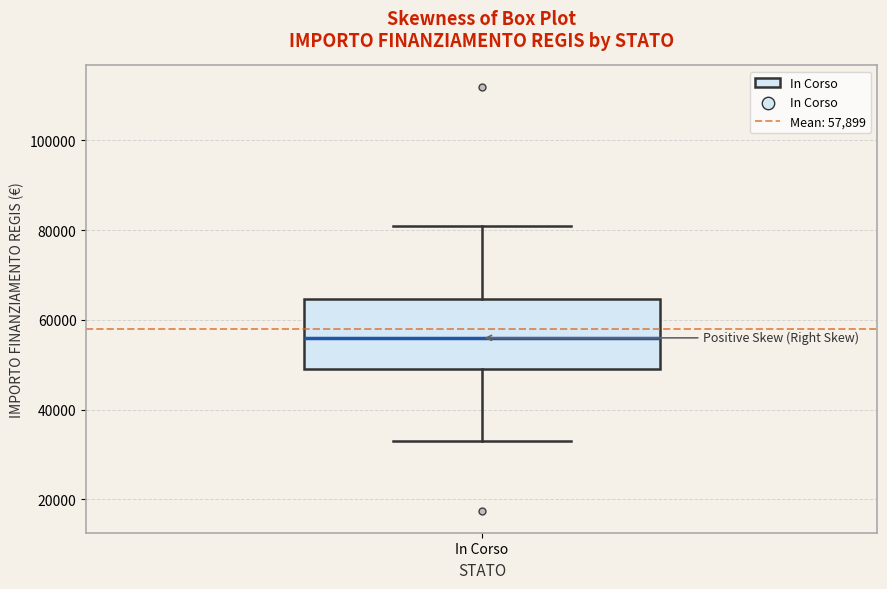

Transcribe this box plot: give where the median line is, the range the box spans, and where the two whiskers end, as read against the y-axis. The values are not printed on the chart, so give them approximately, as read against the axis.

median 56000, box 50000 to 64000, whiskers 32000 to 80000